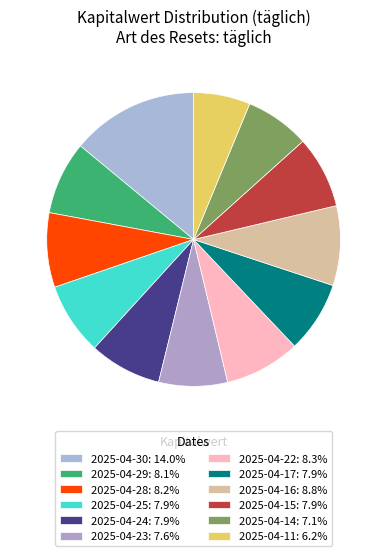

What is the ratio of the value at 2025-04-16 to the value at 2025-04-23?

1.2